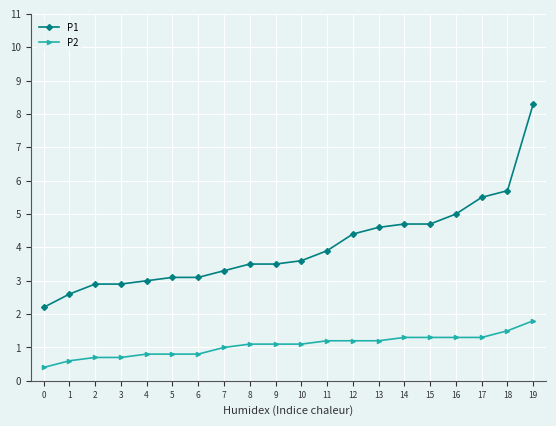

What is the difference between the highest and lowest values at 19?

6.5